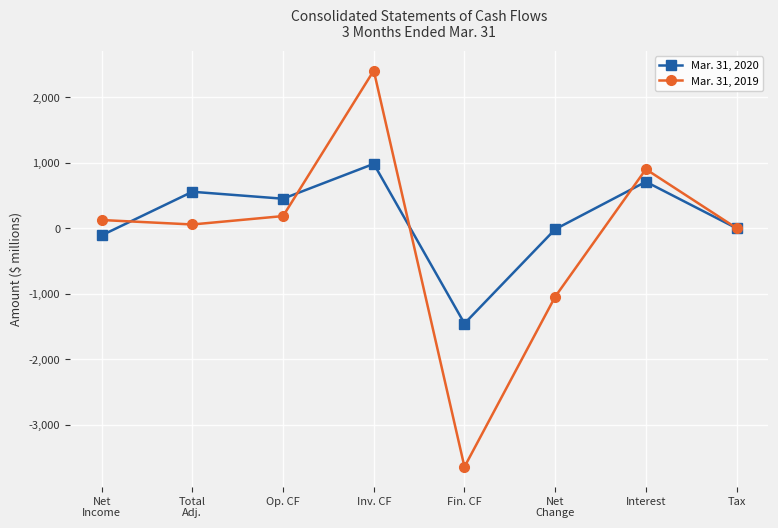

Between Inv. CF and Fin. CF, which series saw the biggest shift?

Mar. 31, 2019